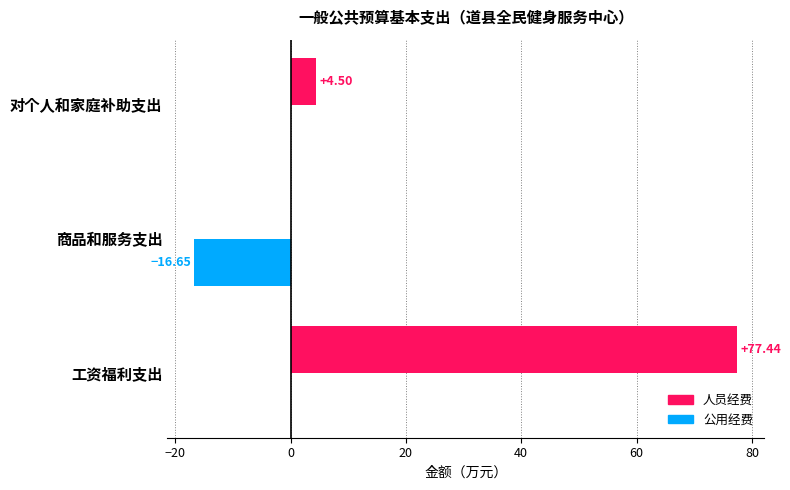

Which series has the largest total across all categories?

人员经费